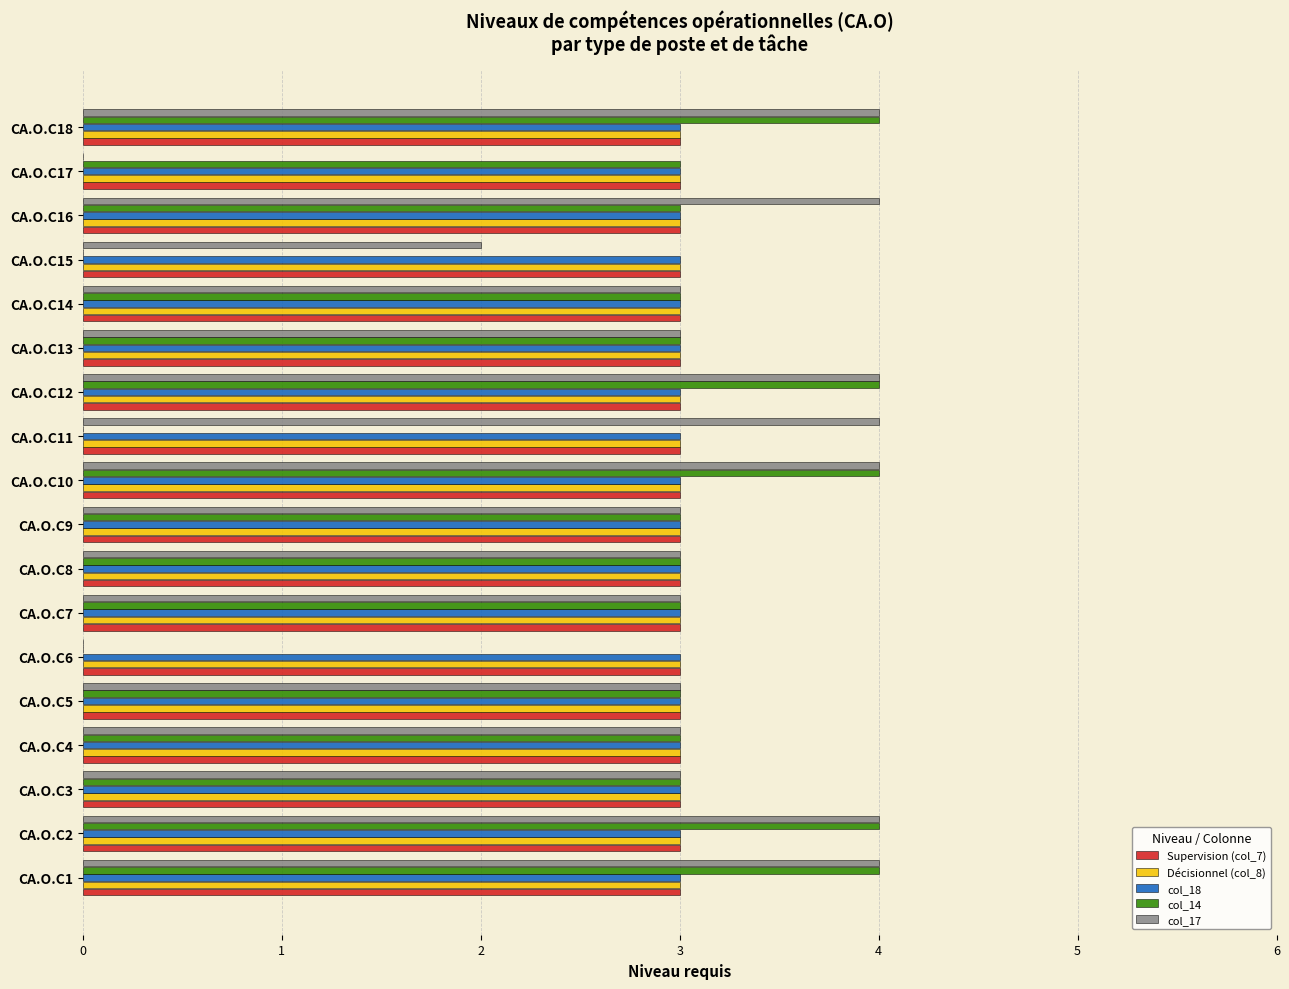

What is the greatest value displayed?

4